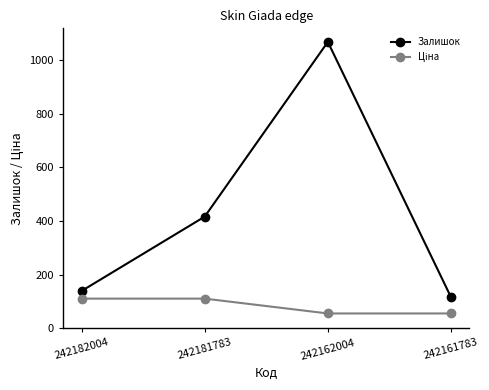

Between 242182004 and 242162004, which series saw the biggest shift?

Залишок